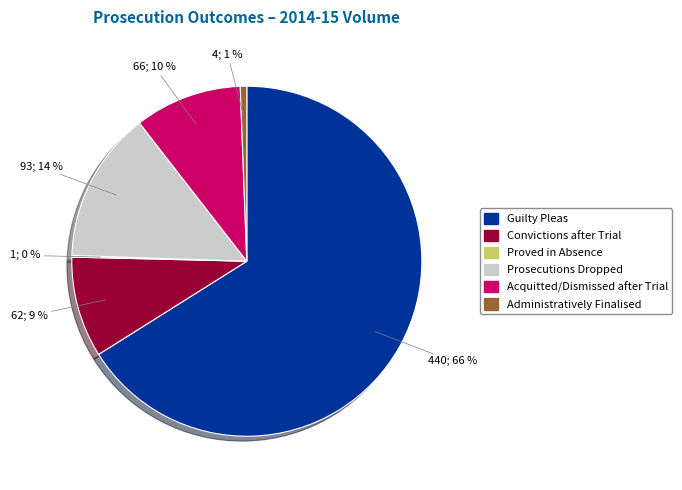

To the nearest percent, what is the average slice percentage?

17%